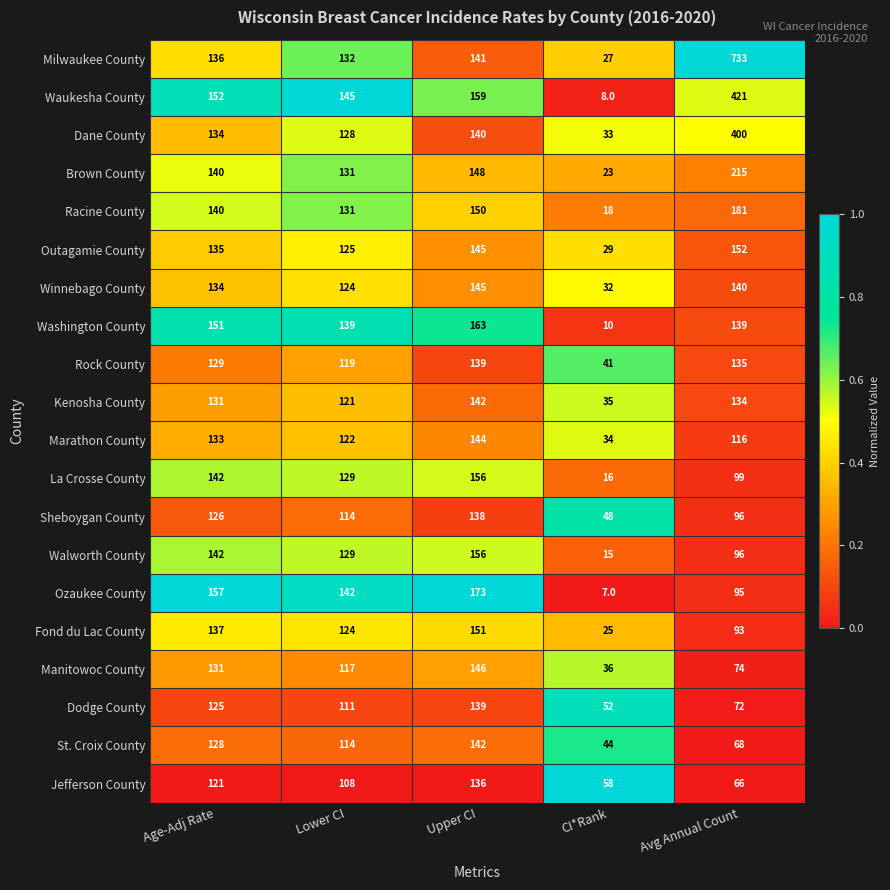

Rank the series at CI*Rank from highest to lowest value.

Jefferson County, Dodge County, Sheboygan County, St. Croix County, Rock County, Manitowoc County, Kenosha County, Marathon County, Dane County, Winnebago County, Outagamie County, Milwaukee County, Fond du Lac County, Brown County, Racine County, La Crosse County, Walworth County, Washington County, Waukesha County, Ozaukee County